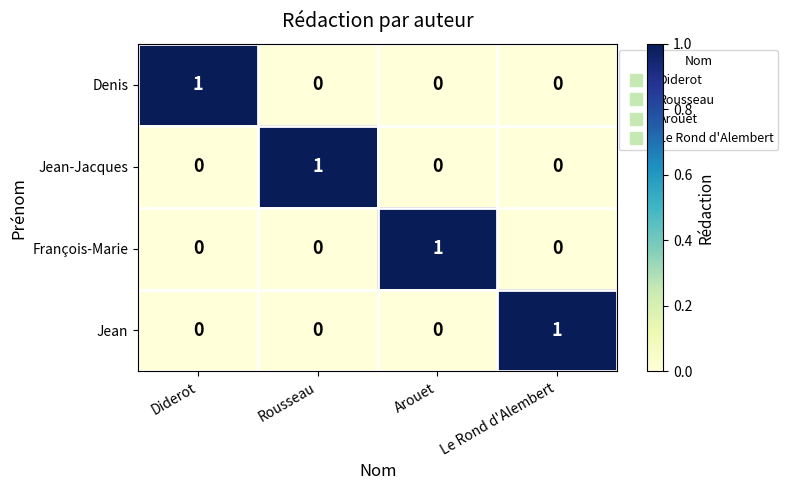

Which category has the highest value in the Jean-Jacques series?

Rousseau